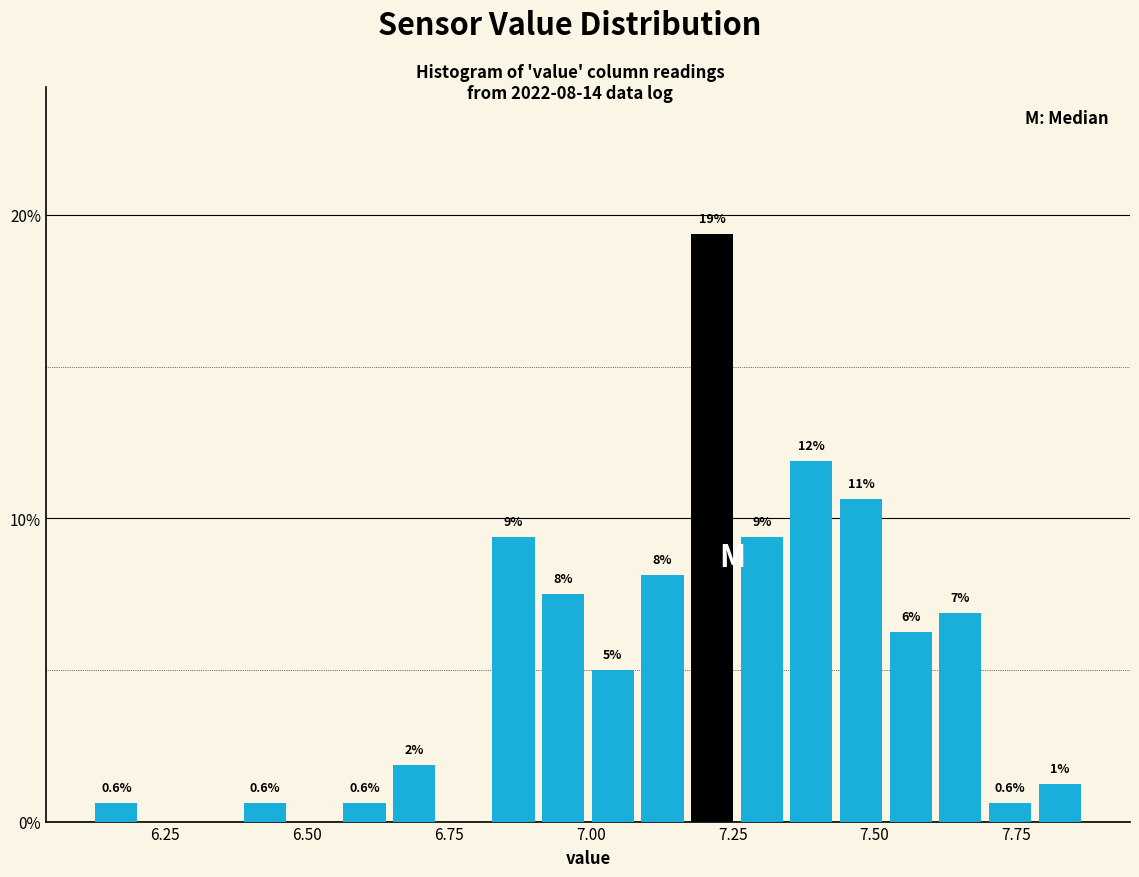

Read against the x-axis, roughly where is the centre of the tallest bar?

7.20